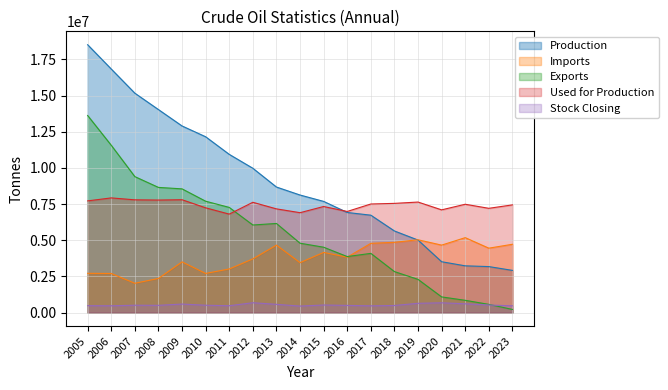

At which label is Stock Closing closest to 570769?

2013